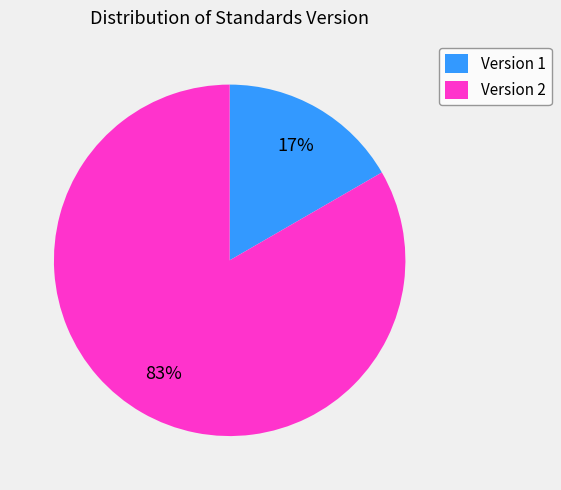

Do Version 1 and Version 2 together represent more than half of the pie?

Yes